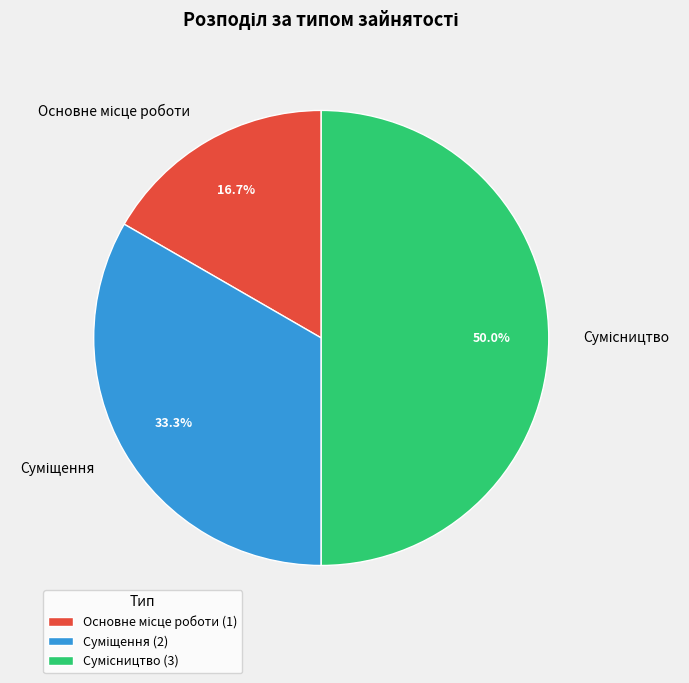

How many segments does this pie chart have?

3